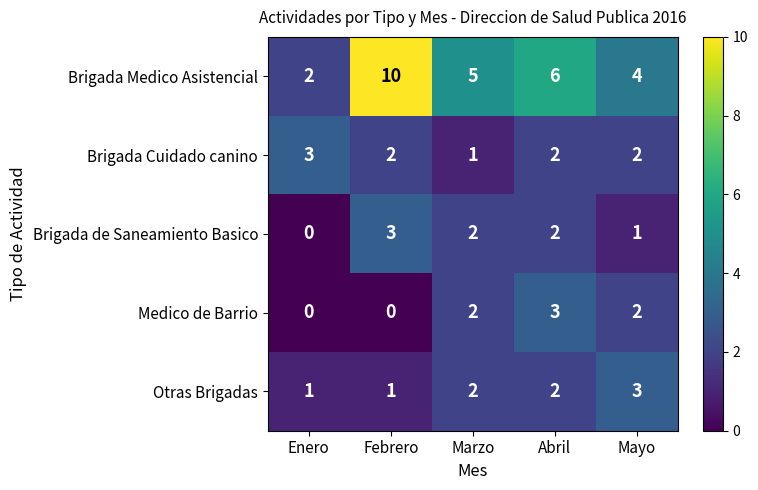

Between Febrero and Abril, which series saw the biggest shift?

Brigada Medico Asistencial